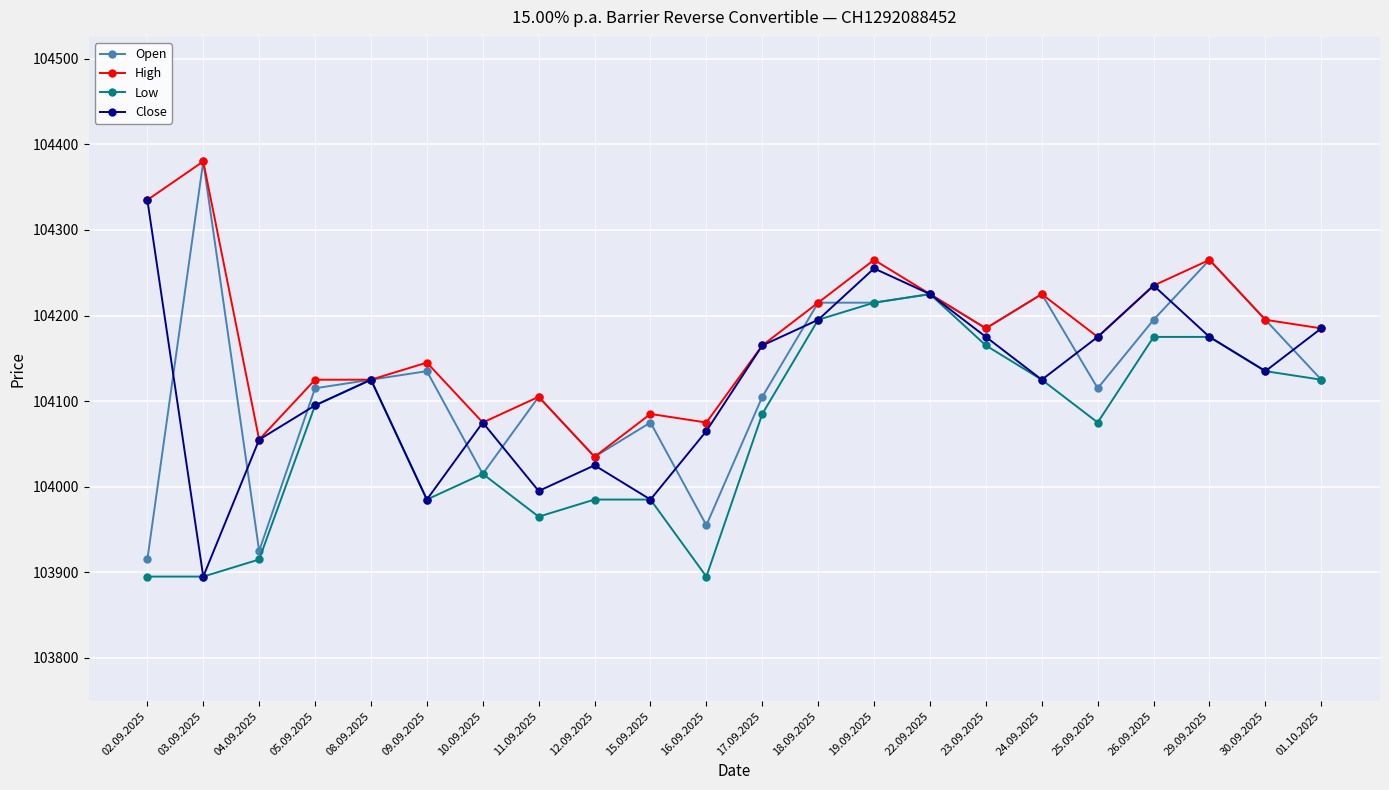

The value of Close at 03.09.2025 is 149517. True or false?

False